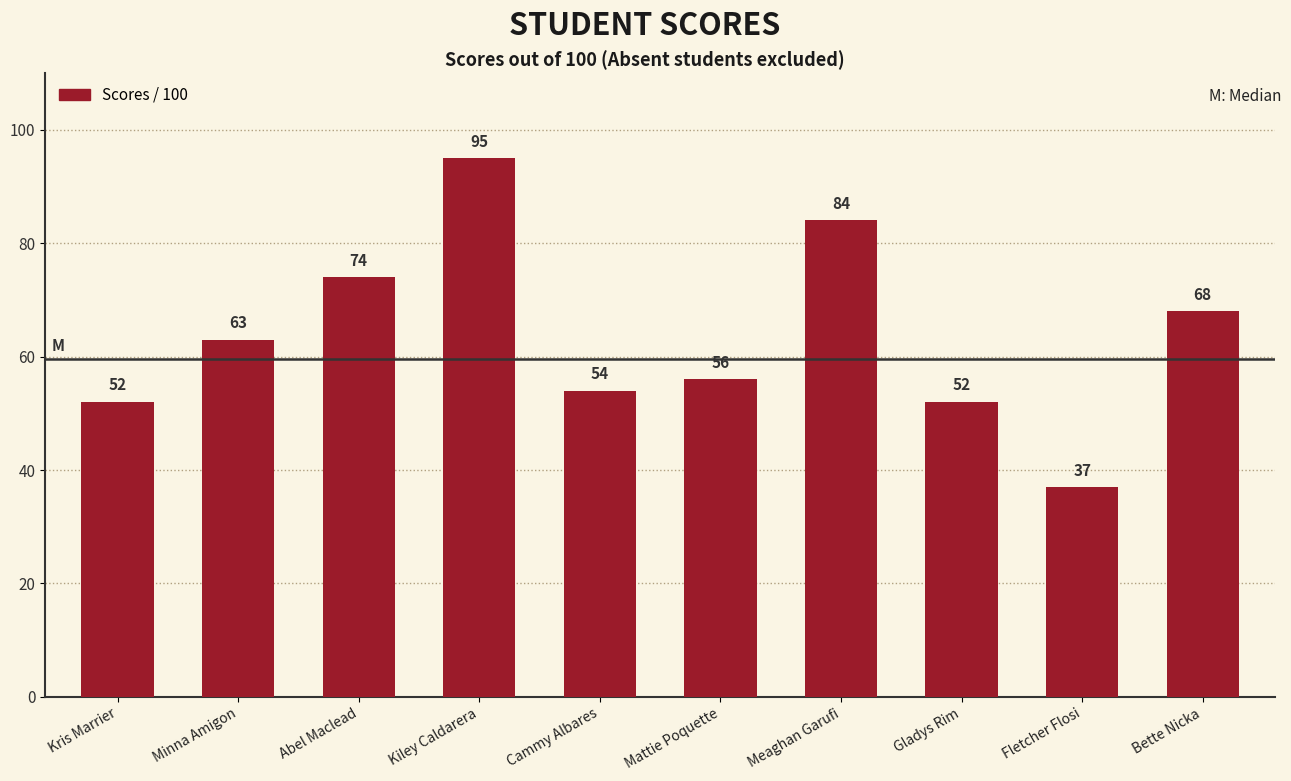

What position from the left is Abel Maclead?

3